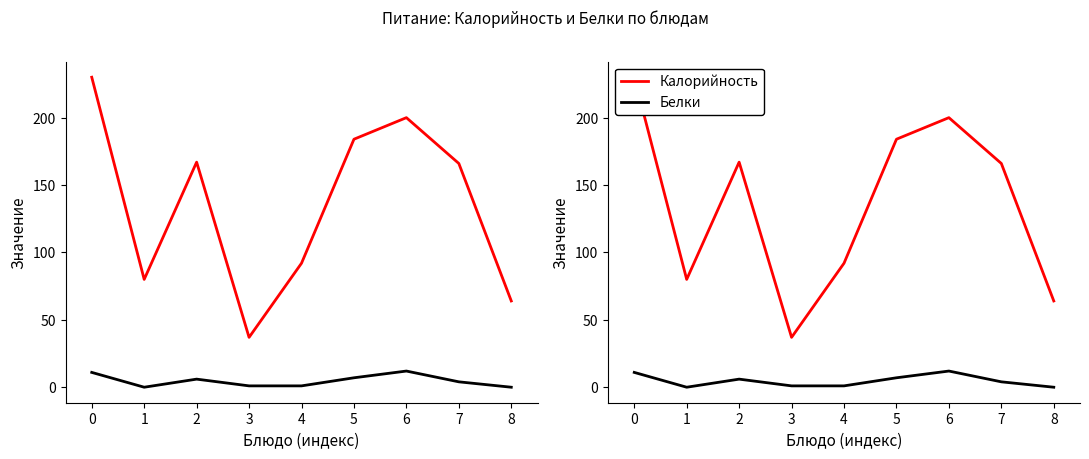

Rank the categories by Калорийность value from lowest to highest.

3, 8, 1, 4, 7, 2, 5, 6, 0